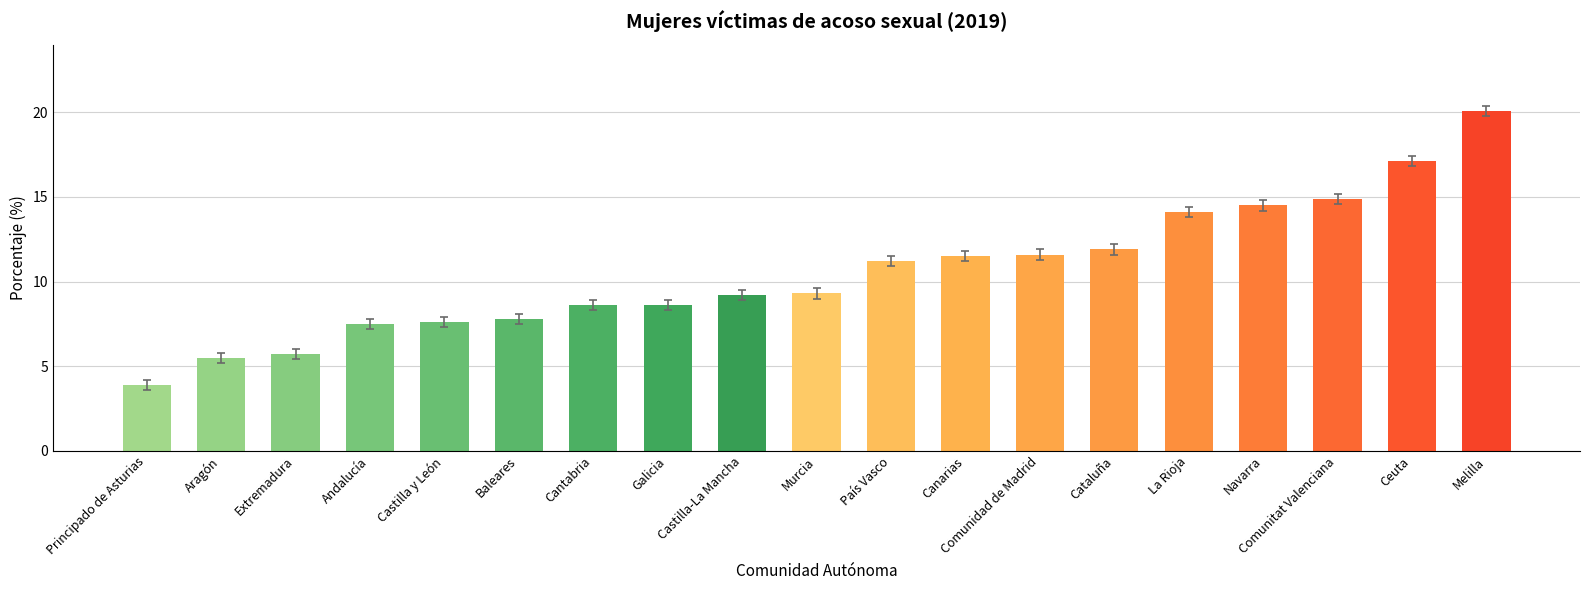

Reading left to right, list all the values displayed in this chart.

Principado de Asturias=3.9	Aragón=5.5	Extremadura=5.7	Andalucía=7.5	Castilla y León=7.6	Baleares=7.8	Cantabria=8.6	Galicia=8.6	Castilla-La Mancha=9.2	Murcia=9.3	País Vasco=11.2	Canarias=11.5	Comunidad de Madrid=11.6	Cataluña=11.9	La Rioja=14.1	Navarra=14.5	Comunitat Valenciana=14.9	Ceuta=17.1	Melilla=20.1